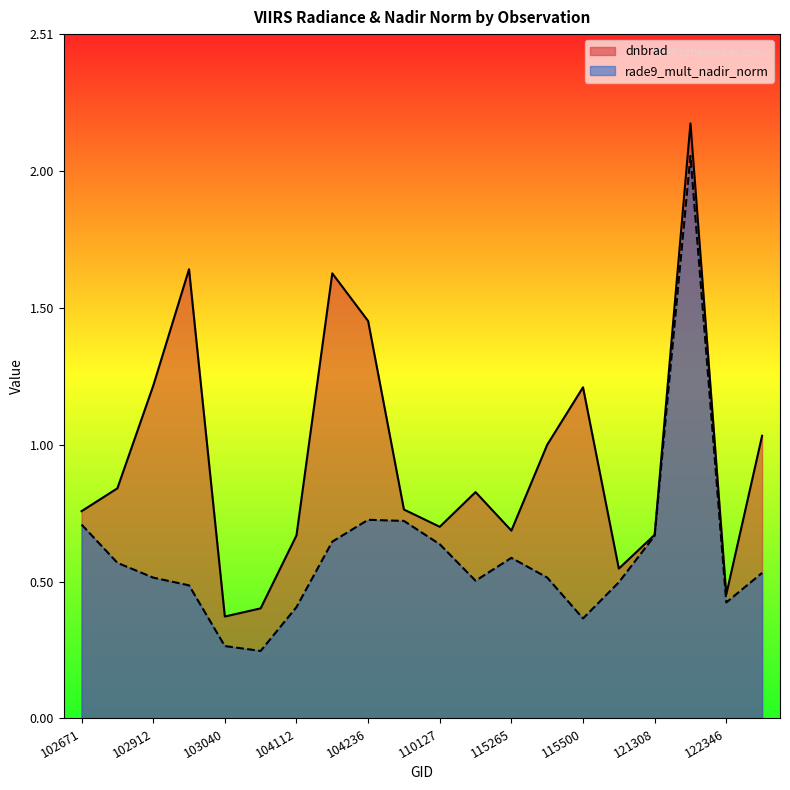

True or false: dnbrad and rade9_mult_nadir_norm cross at least once.

False